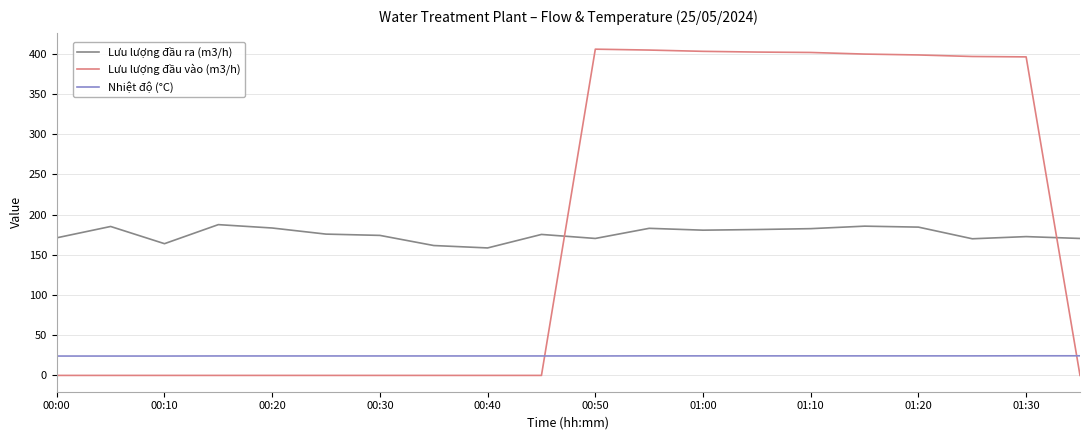

True or false: Lưu lượng đầu vào (m3/h) and Nhiệt độ (°C) cross at least once.

True